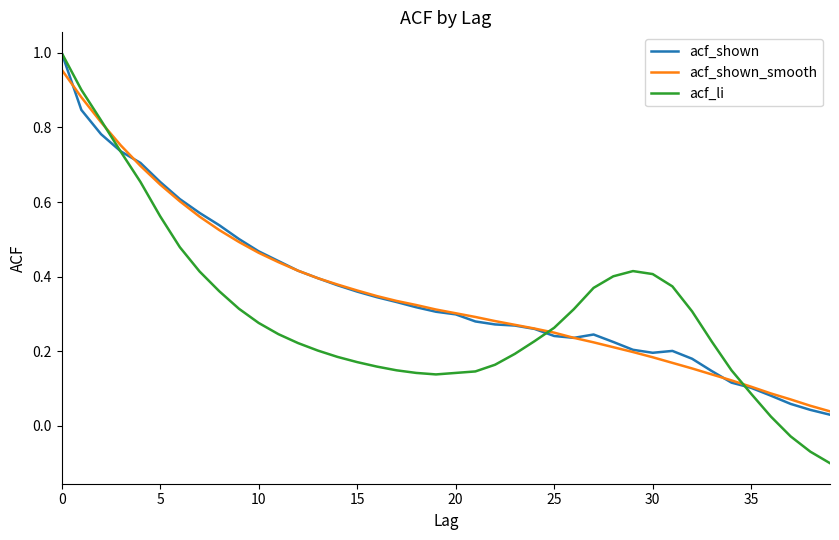

Which series has the widest spread of values?

acf_li